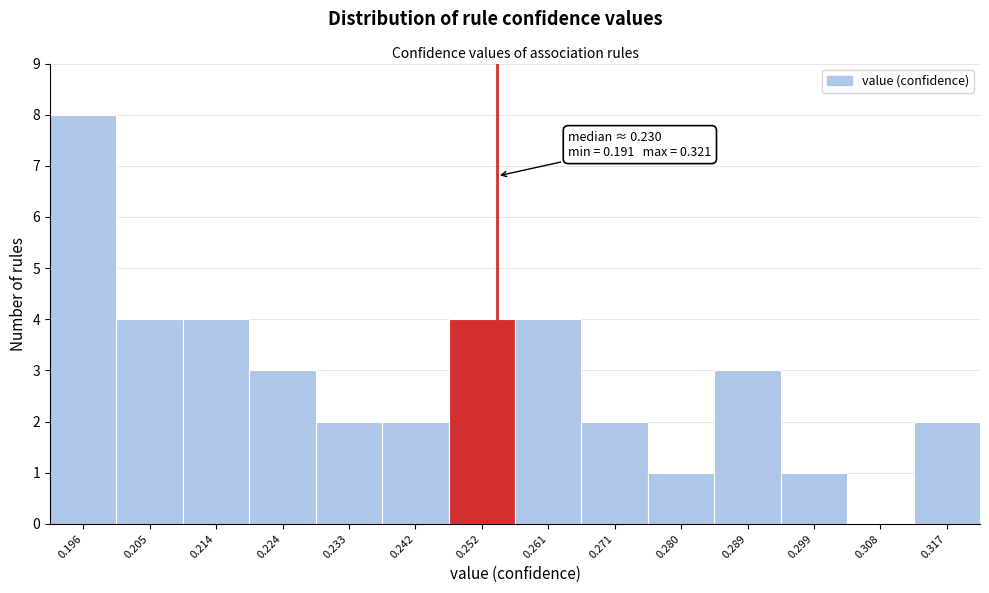

Over which range of the x-axis is the bar tallest?

0.191 to 0.200